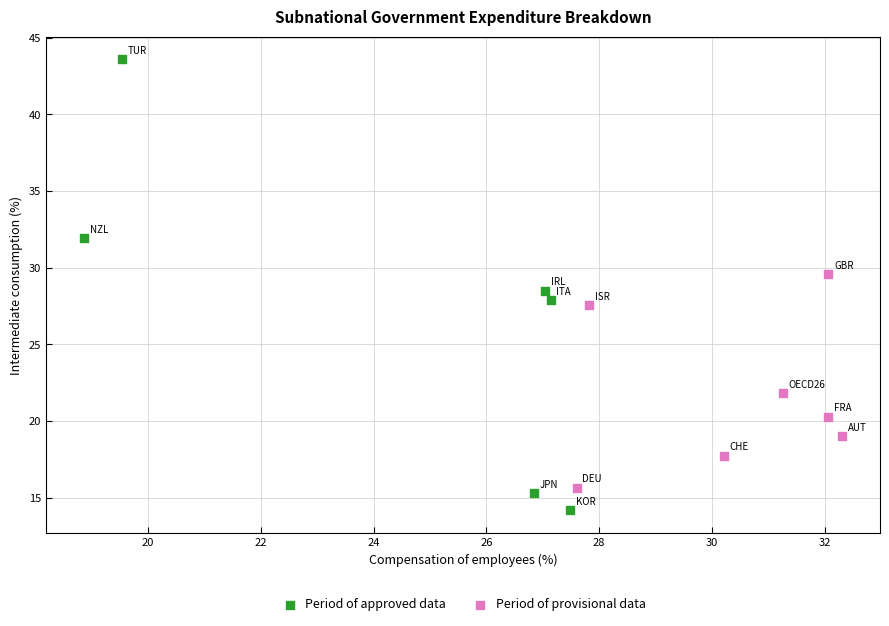

Which series has the largest Y range (max minus min)?

Period of approved data